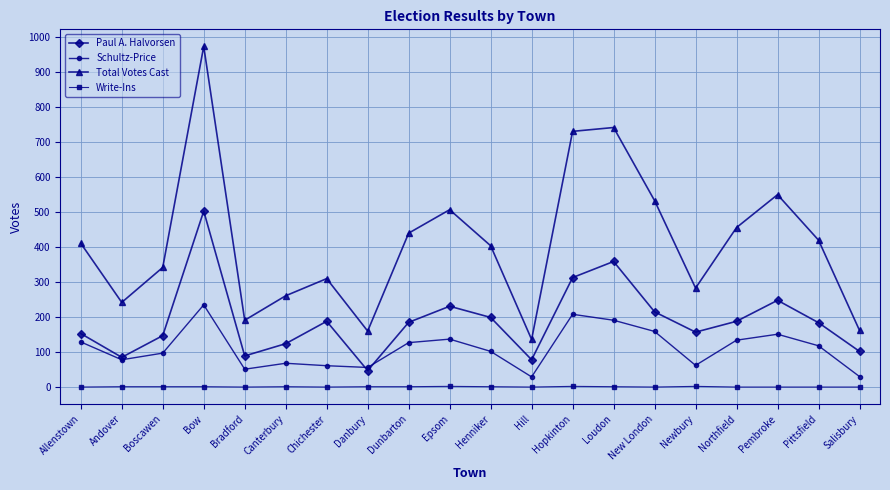

What is the sum of the Total Votes Cast values at Salisbury and Hopkinton?

893